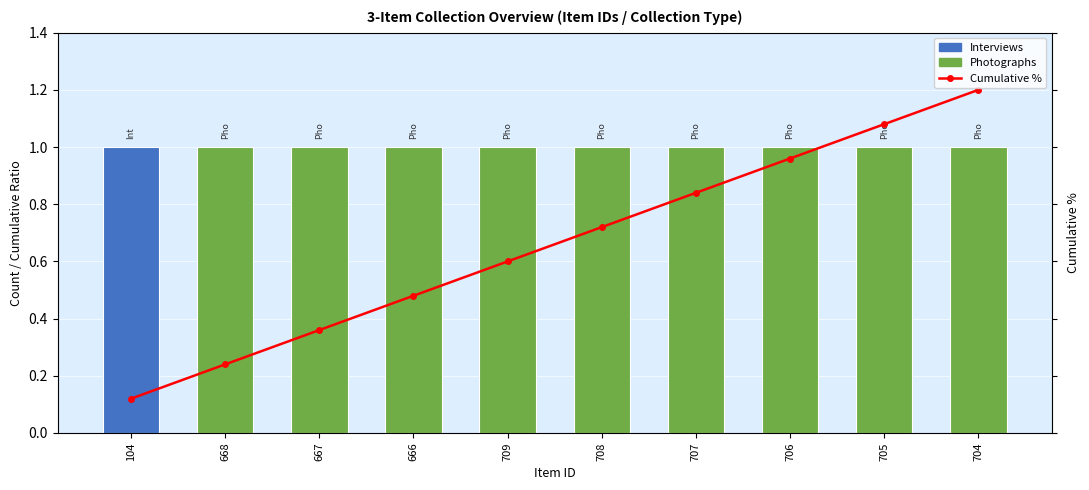

Rank the categories by Item Count value from highest to lowest.

104, 668, 667, 666, 709, 708, 707, 706, 705, 704